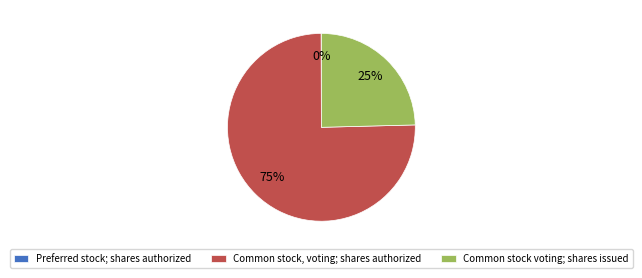

Which slice is the largest?

Common stock, voting; shares authorized